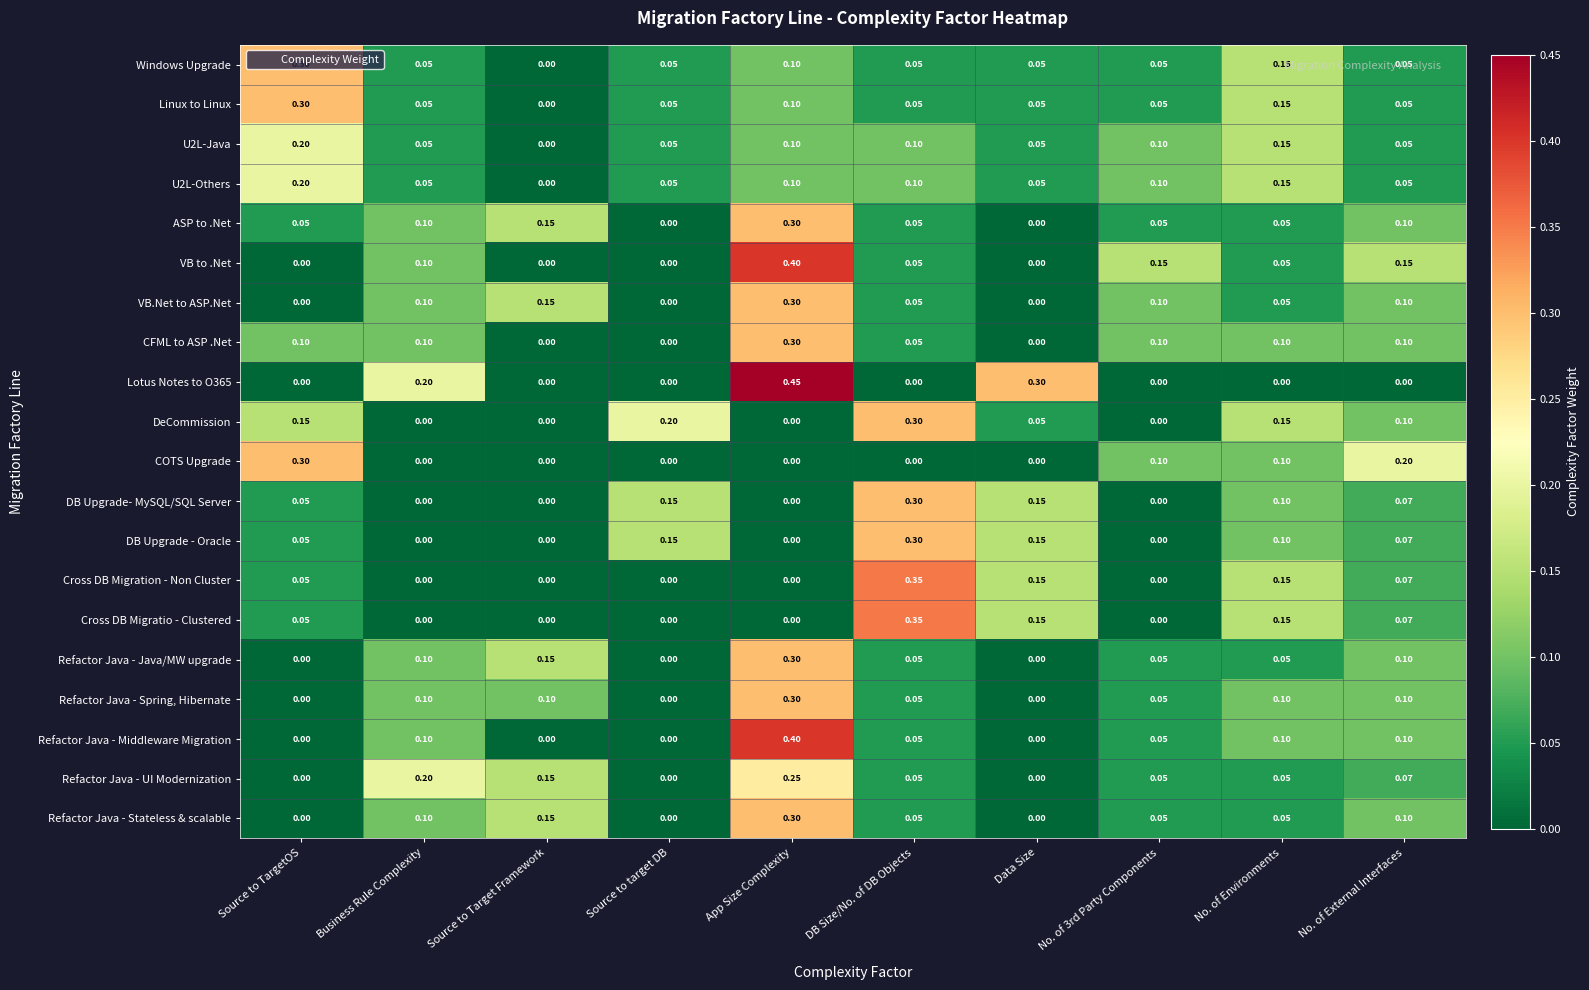

How many values in Refactor Java - Spring, Hibernate are above zero?

7